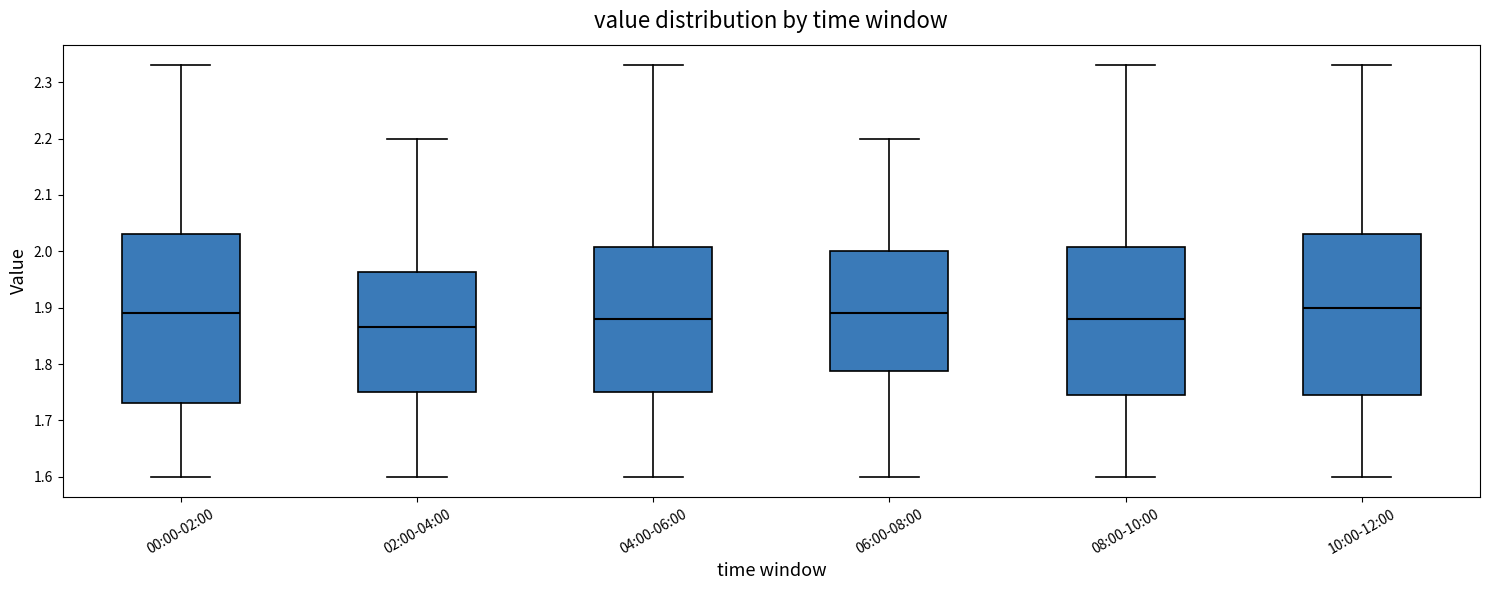

Reading left to right, transcribe this box plot: for each box, give where its median line is, the range the box spans, and where its two whiskers end, as read against the y-axis. The values are not printed on the chart, so give them approximately, as read against the axis.

00:00-02:00: median 1.89, box 1.73 to 2.03, whiskers 1.60 to 2.33
02:00-04:00: median 1.87, box 1.75 to 1.96, whiskers 1.60 to 2.20
04:00-06:00: median 1.88, box 1.75 to 2.01, whiskers 1.60 to 2.33
06:00-08:00: median 1.89, box 1.79 to 2.00, whiskers 1.60 to 2.20
08:00-10:00: median 1.88, box 1.75 to 2.01, whiskers 1.60 to 2.33
10:00-12:00: median 1.90, box 1.75 to 2.03, whiskers 1.60 to 2.33